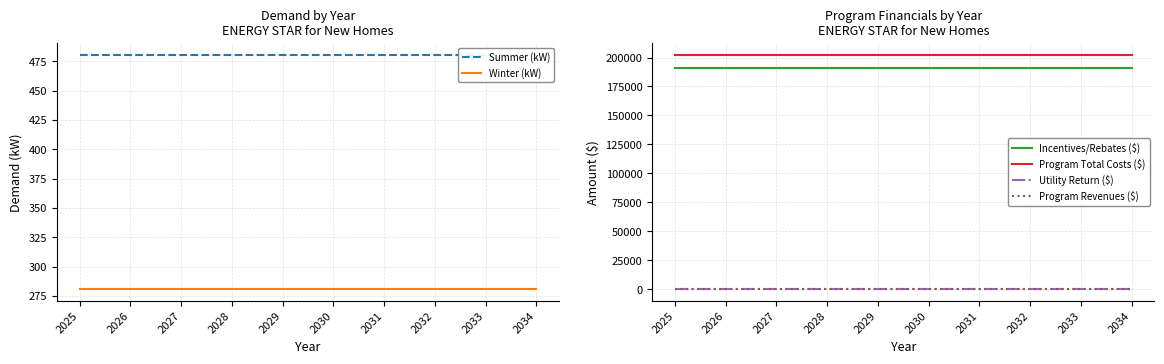

How many lines are shown in the chart?

6